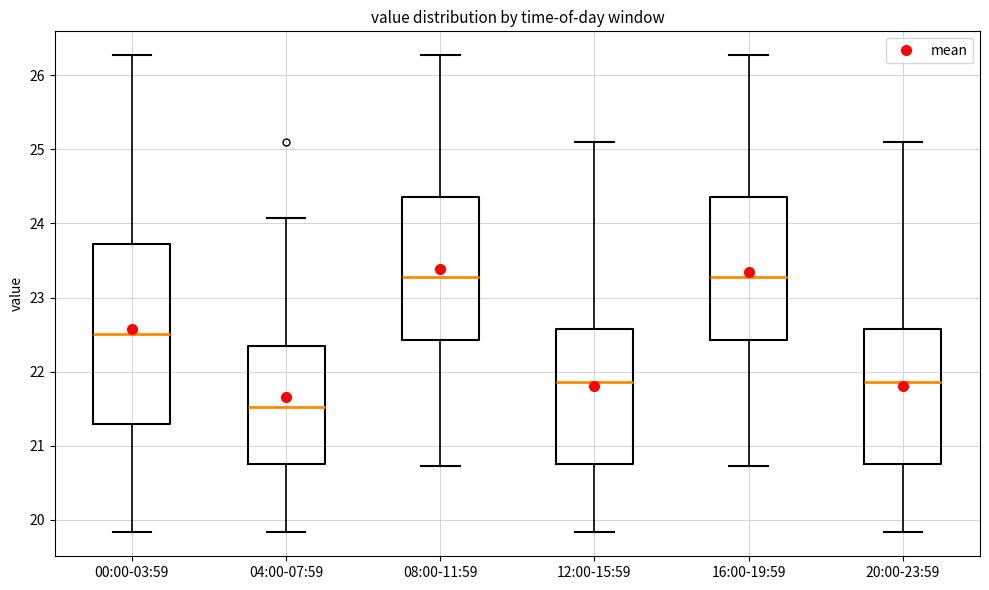

Reading left to right, read every box against the y-axis: the position of its median line, the range the box covers, and the ends of its whiskers. The values are not printed on the chart, so give them approximately, as read against the axis.

00:00-03:59: median 22.5, box 21.3 to 23.7, whiskers 19.8 to 26.3
04:00-07:59: median 21.5, box 20.8 to 22.3, whiskers 19.8 to 24.1
08:00-11:59: median 23.3, box 22.4 to 24.4, whiskers 20.7 to 26.3
12:00-15:59: median 21.9, box 20.8 to 22.6, whiskers 19.8 to 25.1
16:00-19:59: median 23.3, box 22.4 to 24.4, whiskers 20.7 to 26.3
20:00-23:59: median 21.9, box 20.8 to 22.6, whiskers 19.8 to 25.1